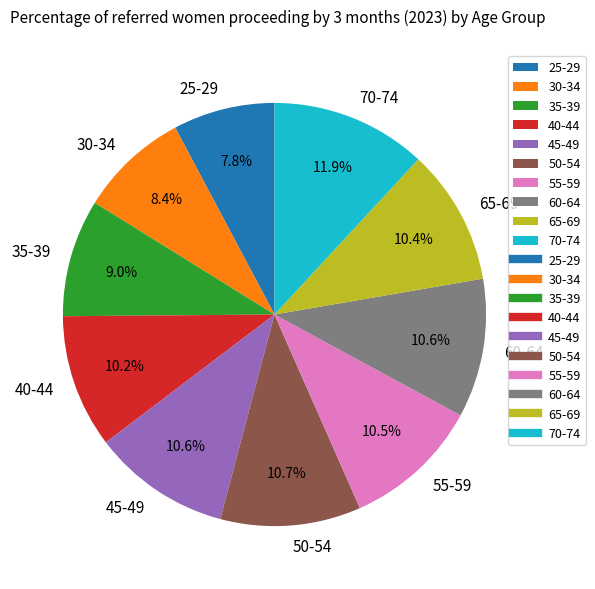

What percentage is the 35-39 slice, to the nearest percent?

9%